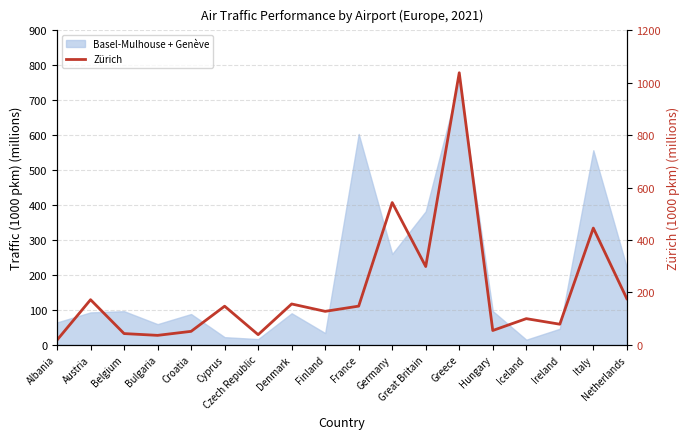

Count the number of values greater than 146.

9